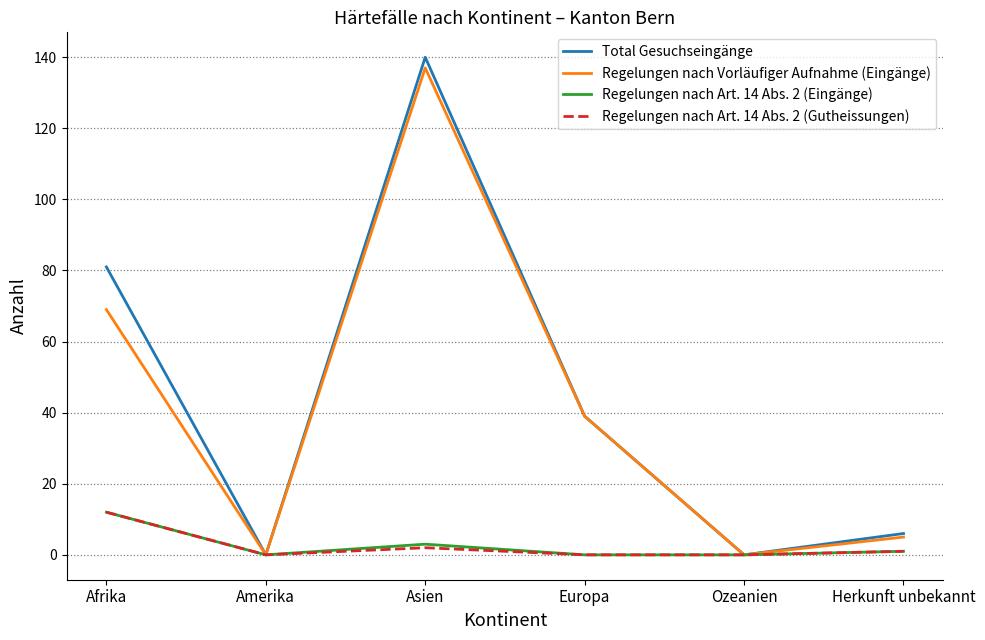

At which category is the sum across all series the highest?

Asien